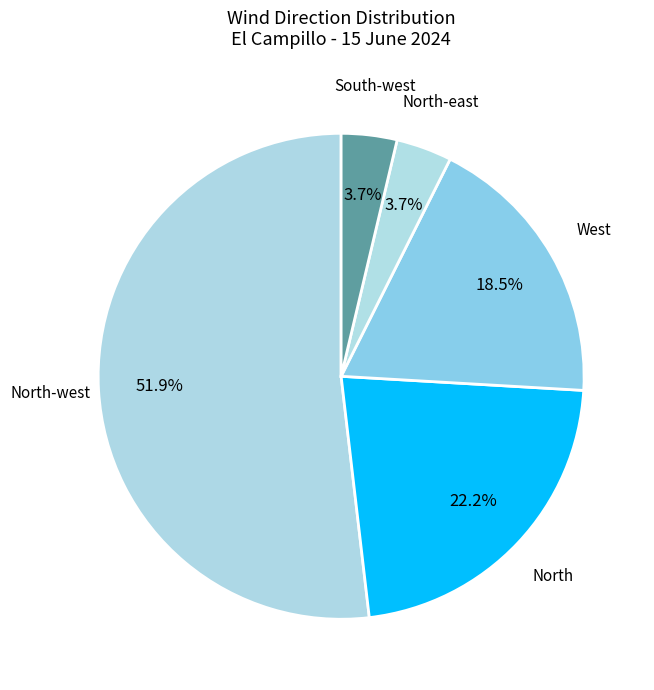

Does any single category account for the majority?

Yes